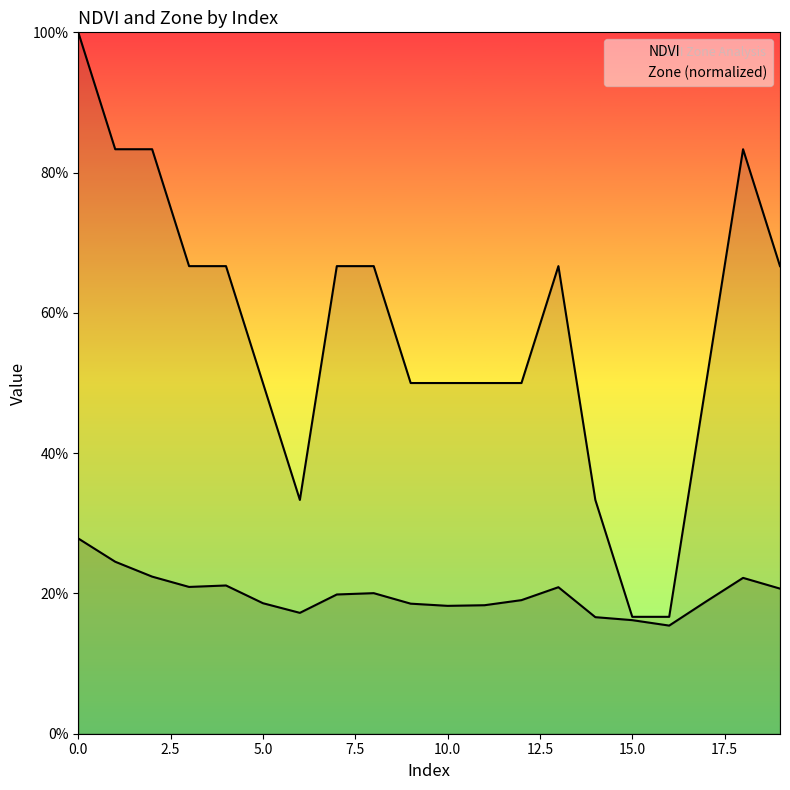

True or false: Zone has a value of 1.5 at 0.

False